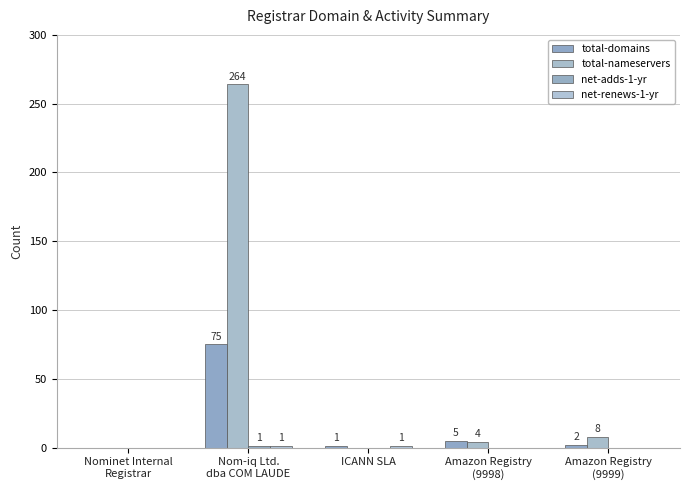

Which has a higher value, ICANN SLA or Nom-iq Ltd.
dba COM LAUDE?

Nom-iq Ltd.
dba COM LAUDE